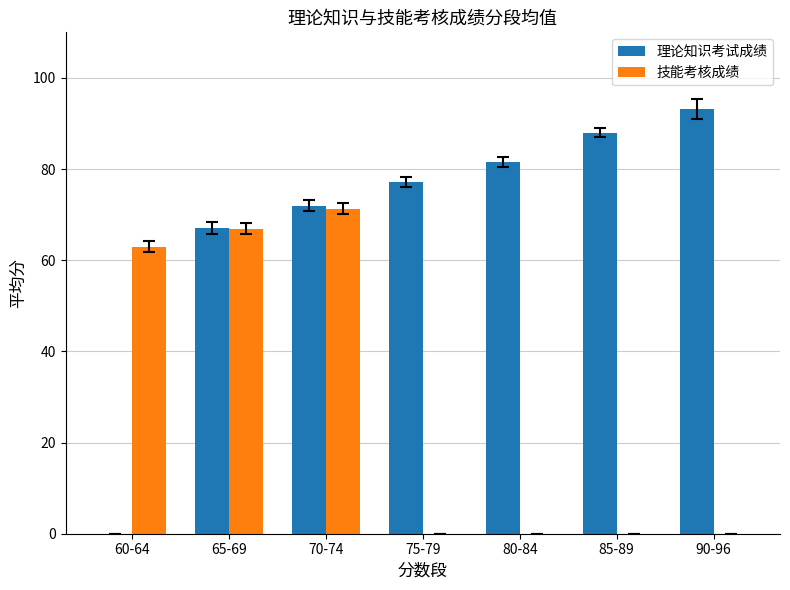

How many series are shown in this chart?

2